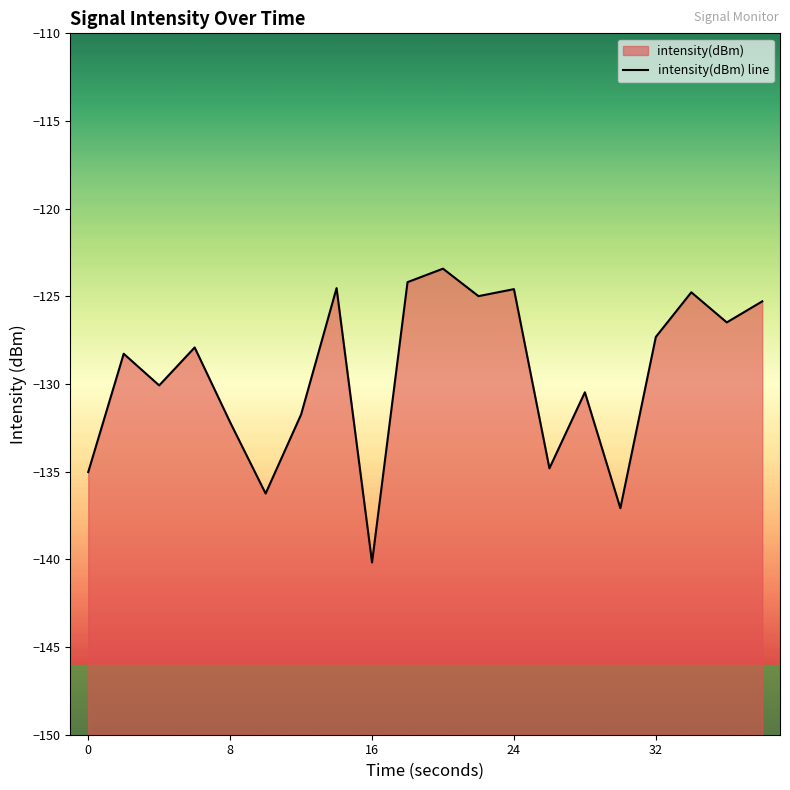

How many interior local peaks (higher than both neighbors) does the data have?

7